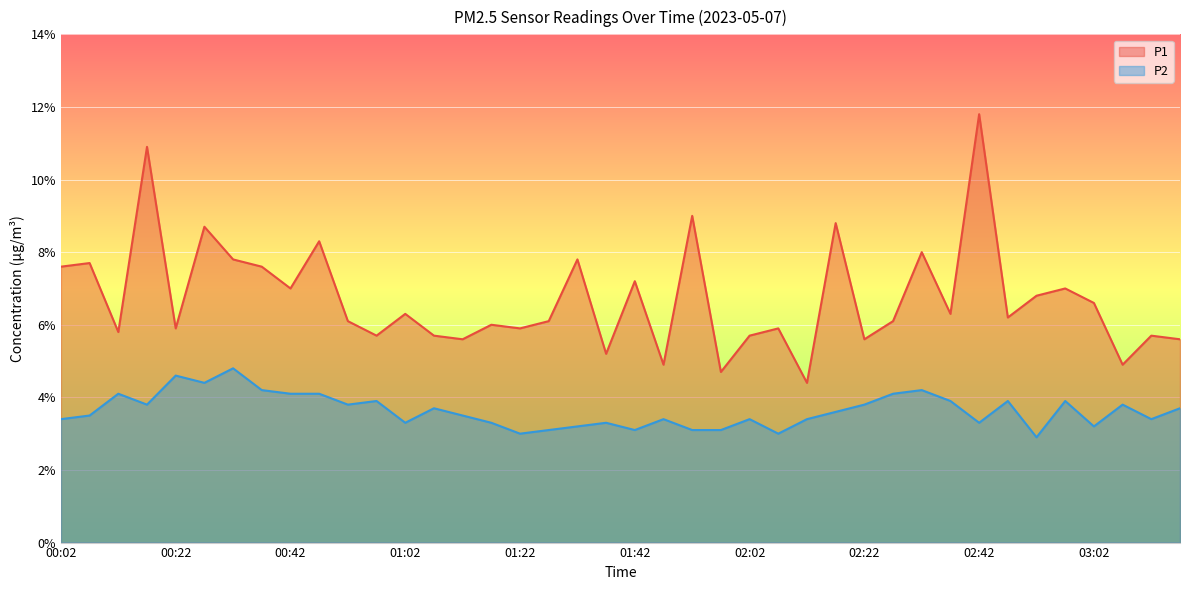

How many data points in P1 are above 6?

23